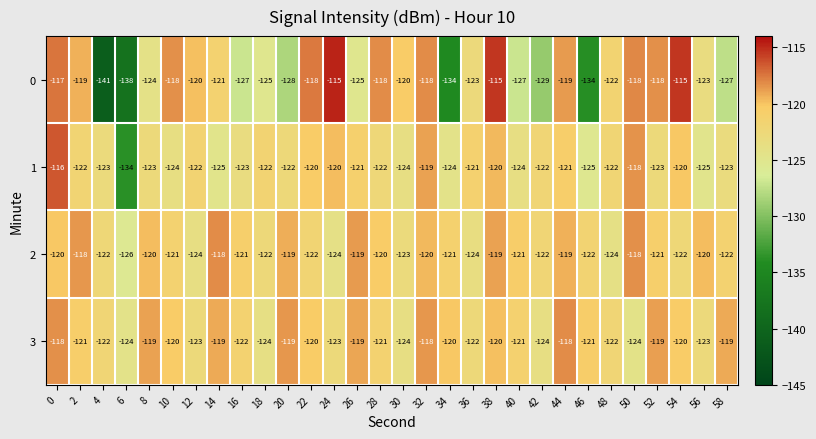

What is the maximum value shown in the chart?

-115